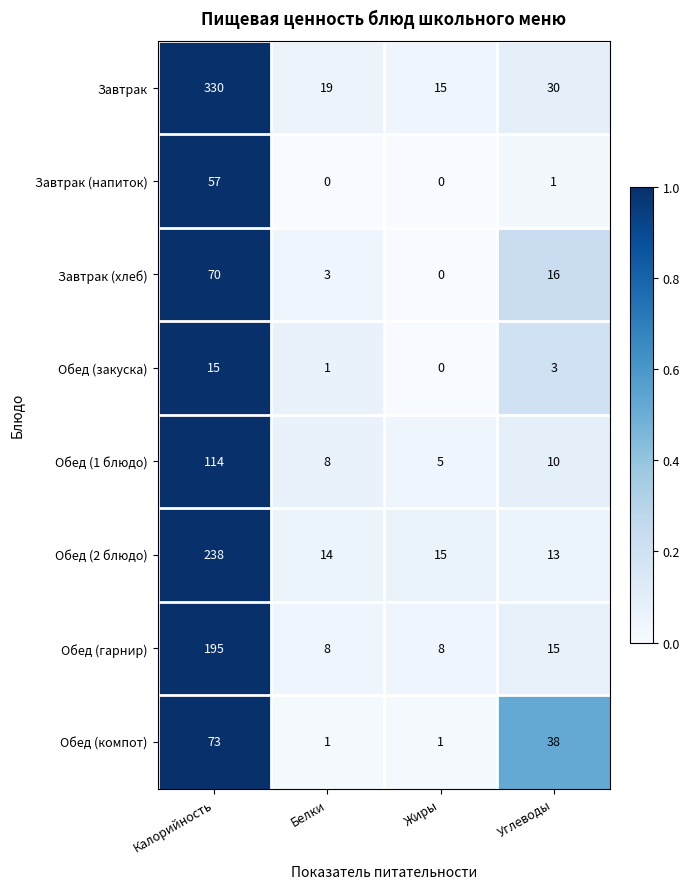

Which category has the highest value in the Обед (2 блюдо) series?

Калорийность